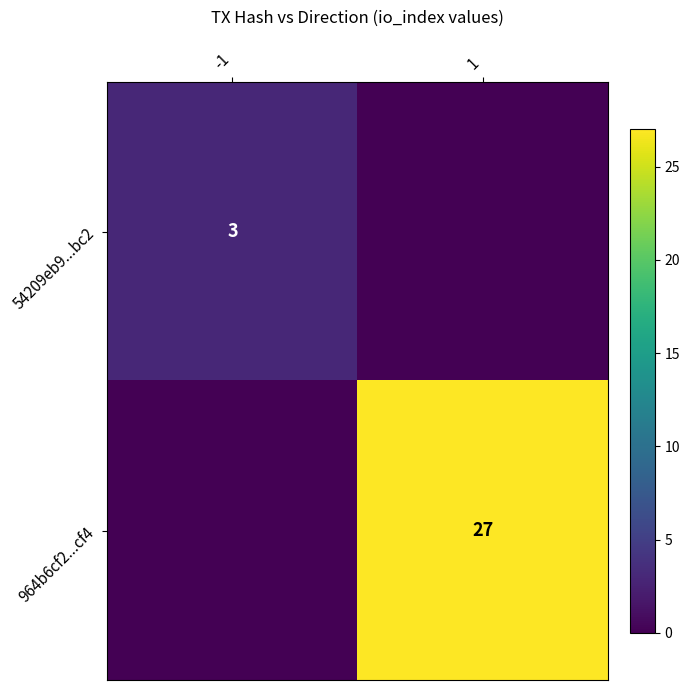

What is the total value across all series at -1?

3